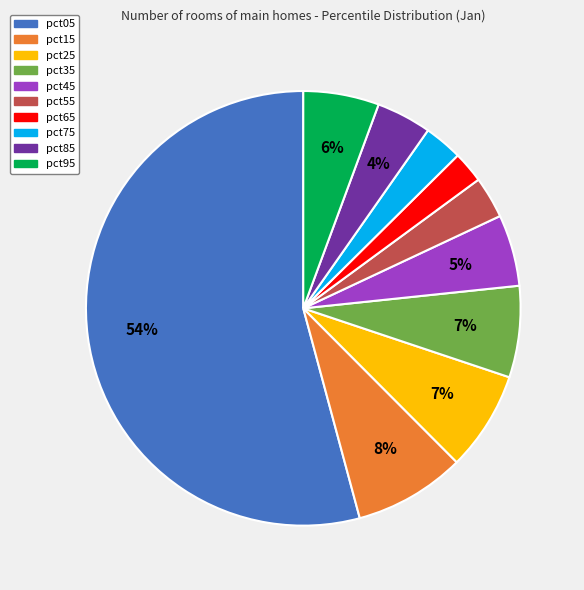

Is it true that pct35 is 16% of the pie?

False